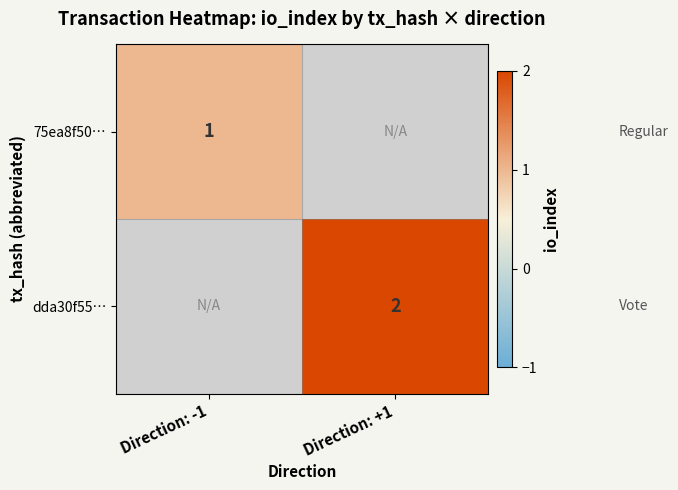

Which label corresponds to the largest value in the chart?

Direction: +1